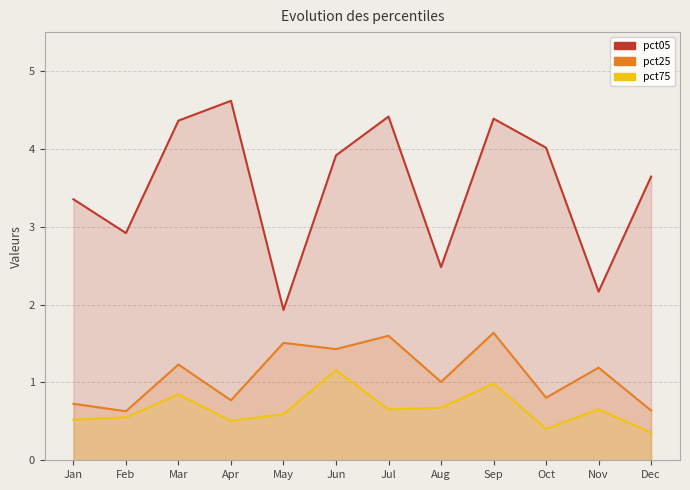

What are all the series names shown in the legend?

pct05, pct25, pct75